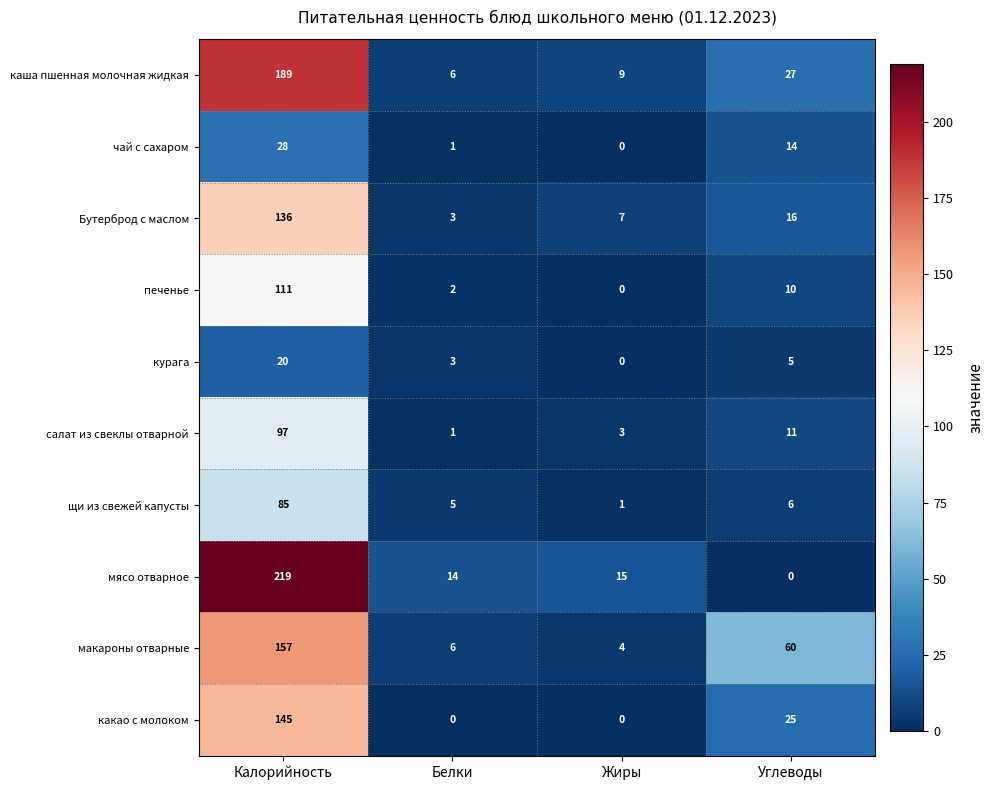

What is the difference between the maximum and second lowest values in the каша пшенная молочная жидкая series?

180